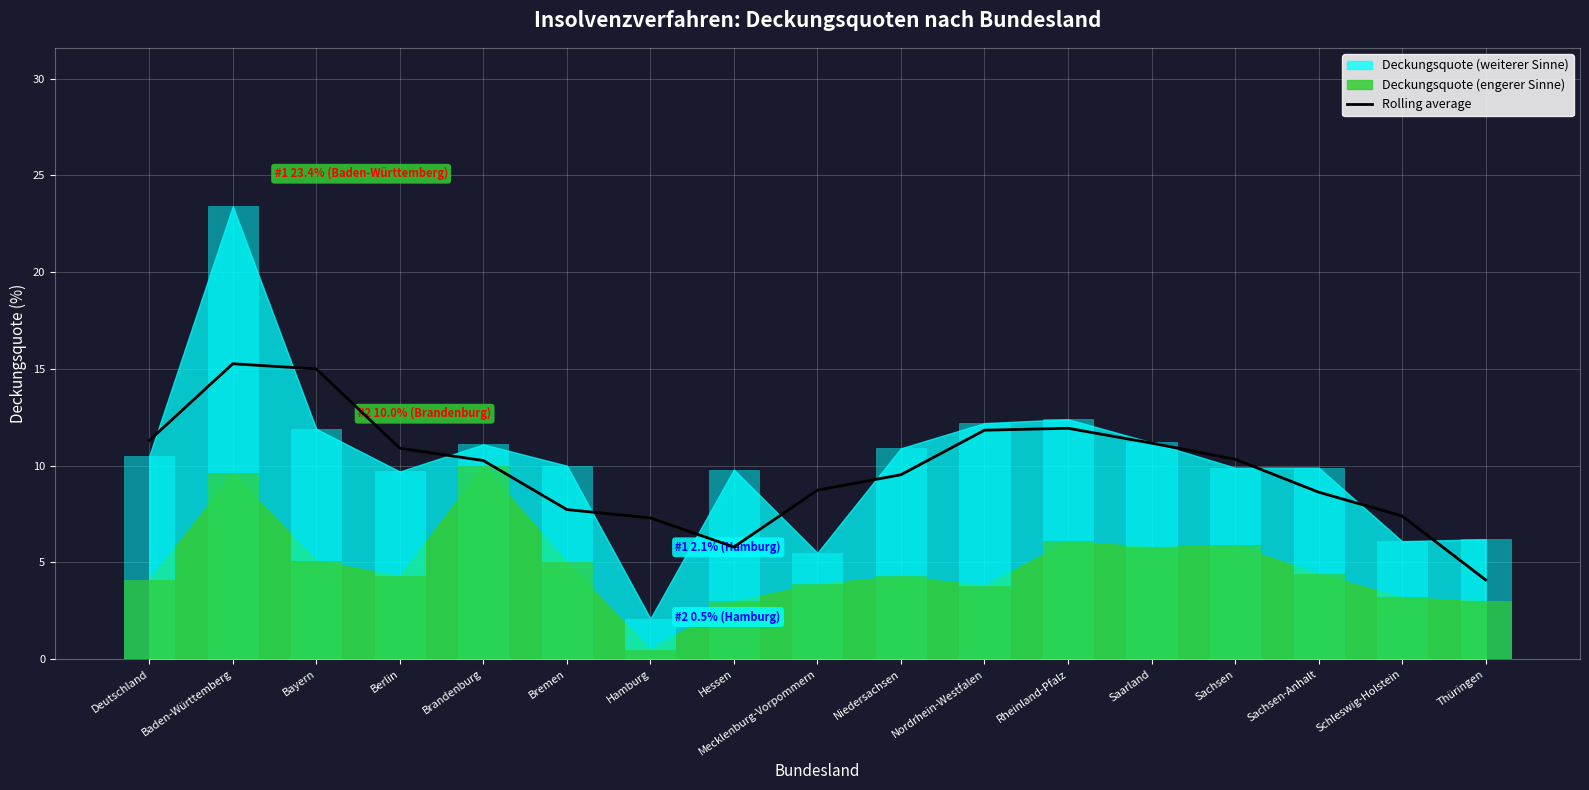

How many bars are there in total?

17